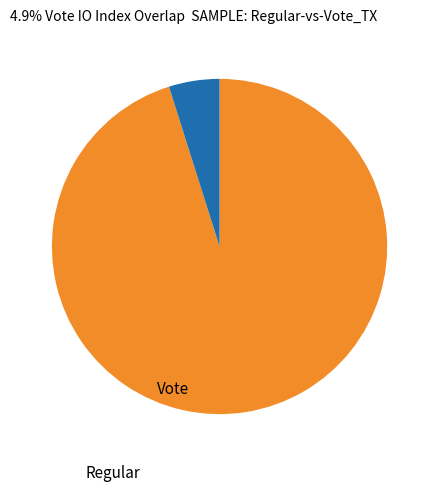

How many segments does this pie chart have?

2